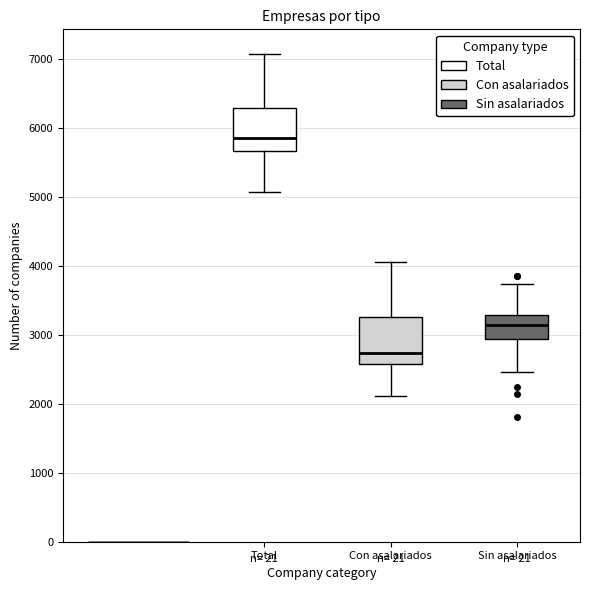

Reading left to right, read every box against the y-axis: the position of its median line, the range the box covers, and the ends of its whiskers. The values are not printed on the chart, so give them approximately, as read against the axis.

Total: median 5900, box 5700 to 6300, whiskers 5100 to 7100
Con asalariados: median 2700, box 2600 to 3300, whiskers 2100 to 4100
Sin asalariados: median 3100, box 2900 to 3300, whiskers 2500 to 3700